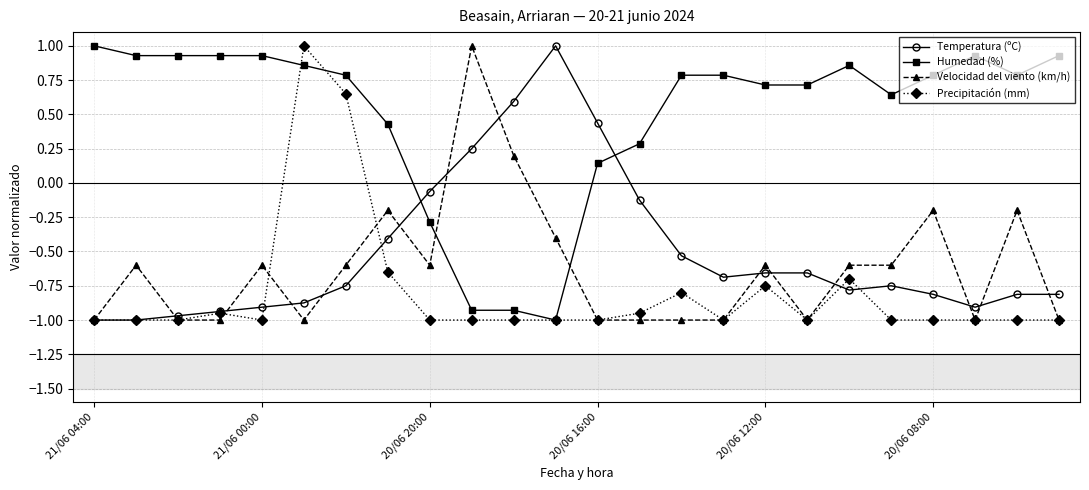

How many intersections are there between Temperatura (ºC) and Humedad (%)?

2